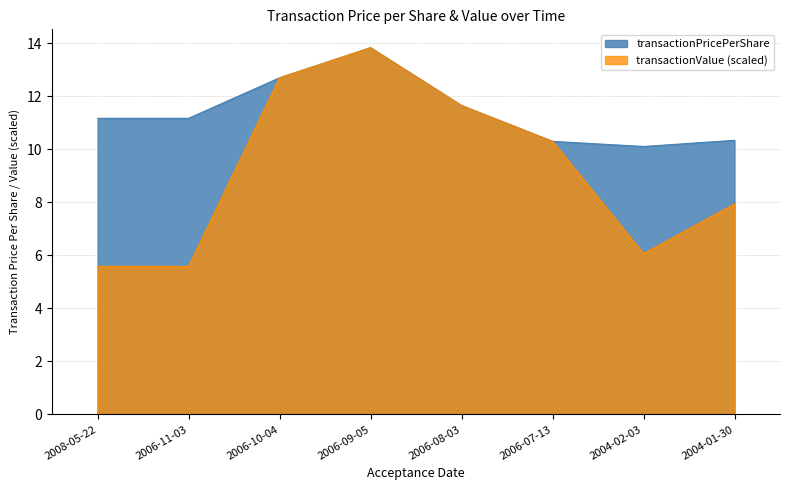

True or false: transactionPricePerShare and transactionValue cross at least once.

False